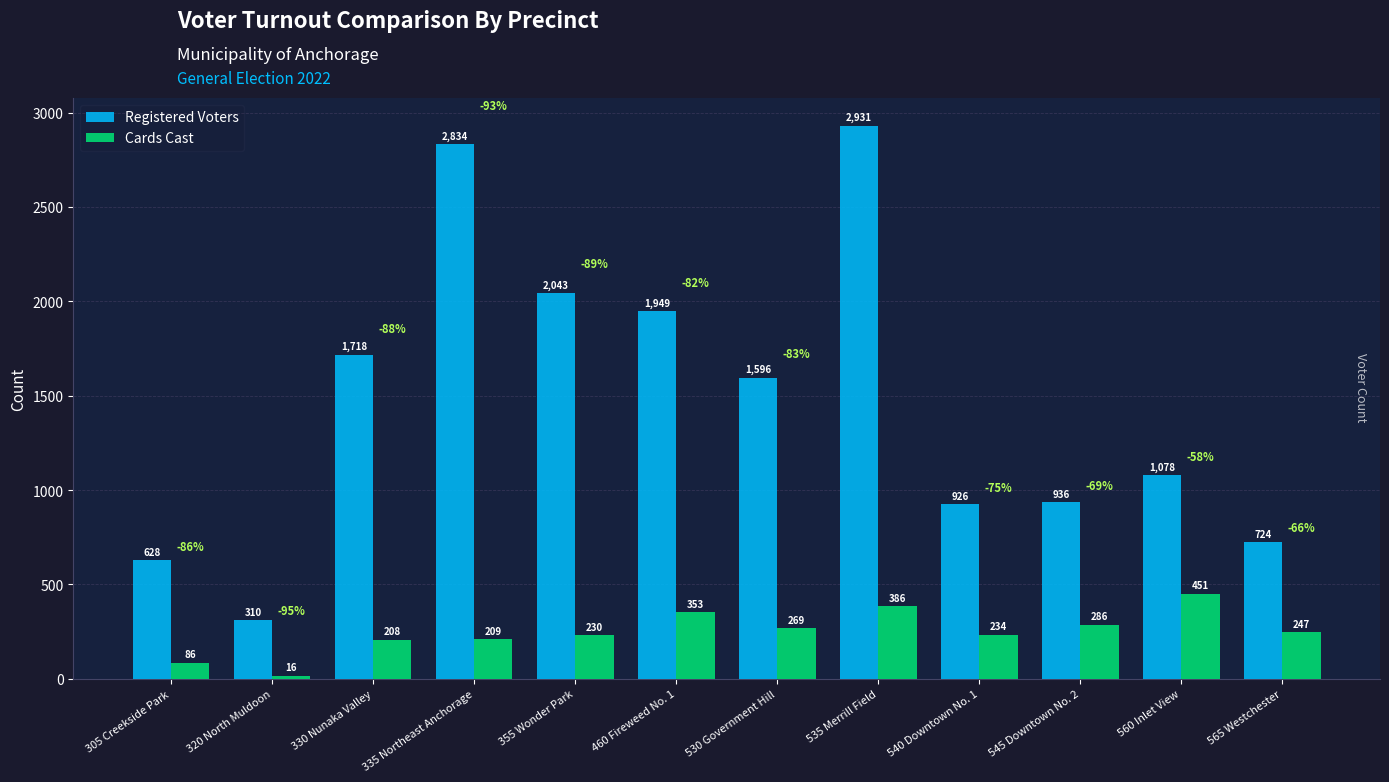

Is it true that Registered Voters equals 234 at 305 Creekside Park?

False